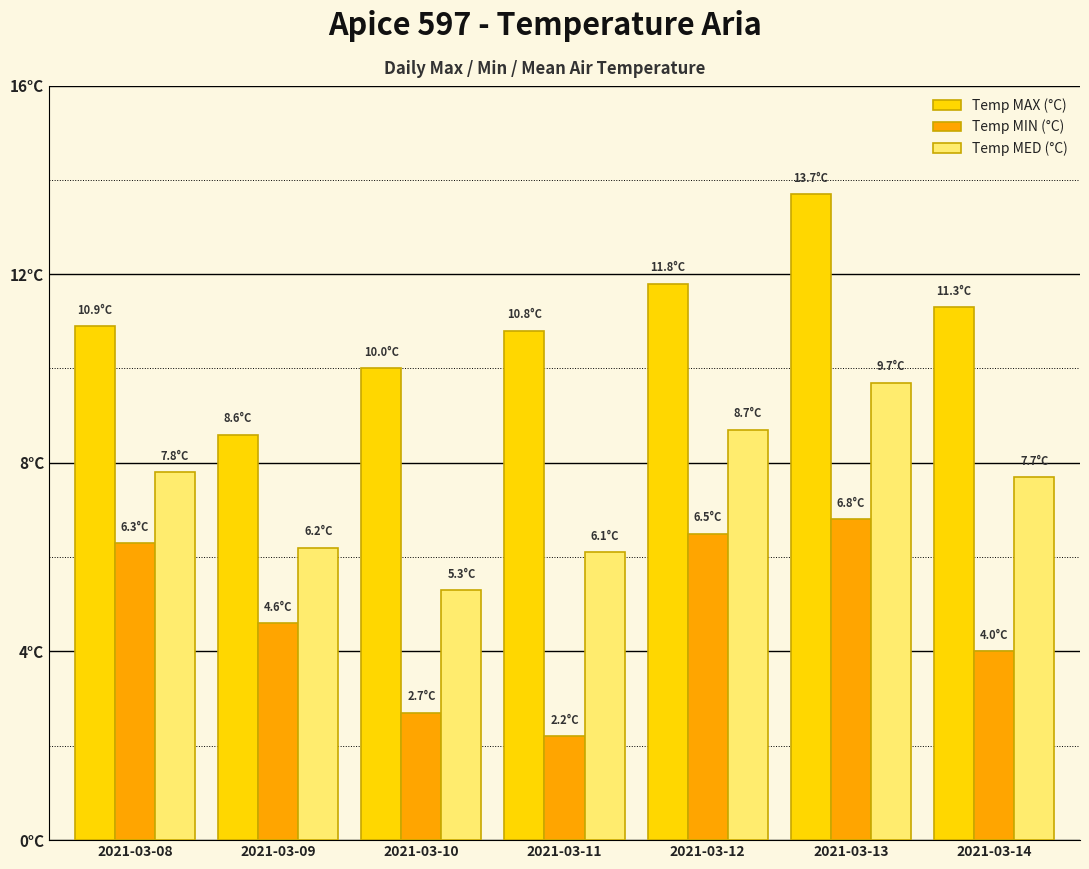

What is the value of the Temp MED (°C) bar at the 6th from the left?

9.7